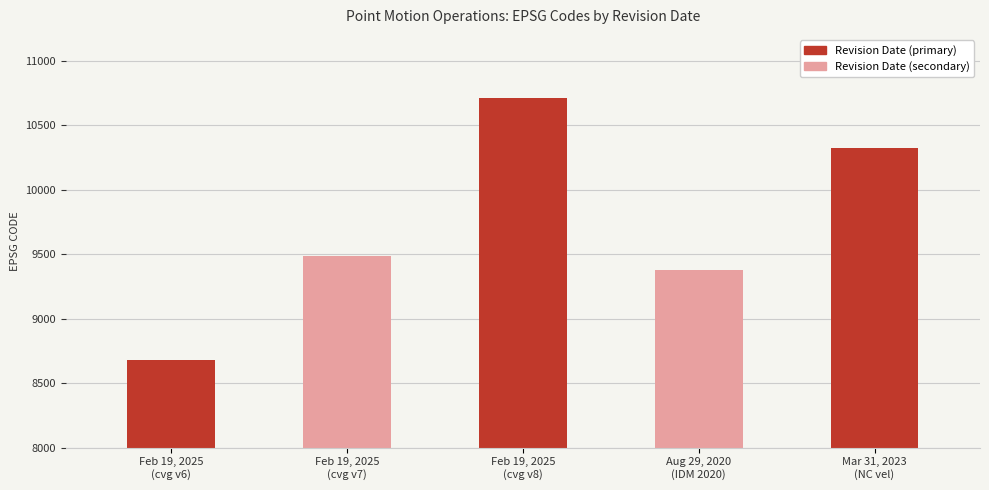

How many distinct data groups are displayed?

1